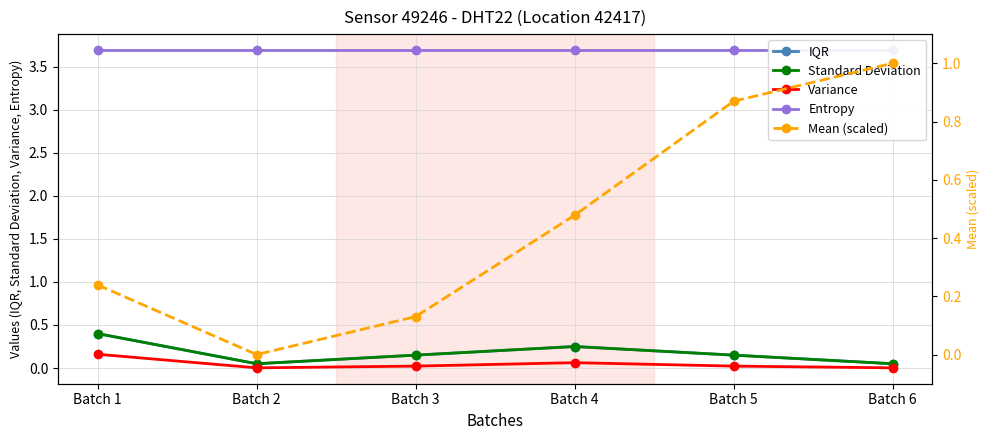

What is the approximate value of Standard Deviation at Batch 2?

0.1